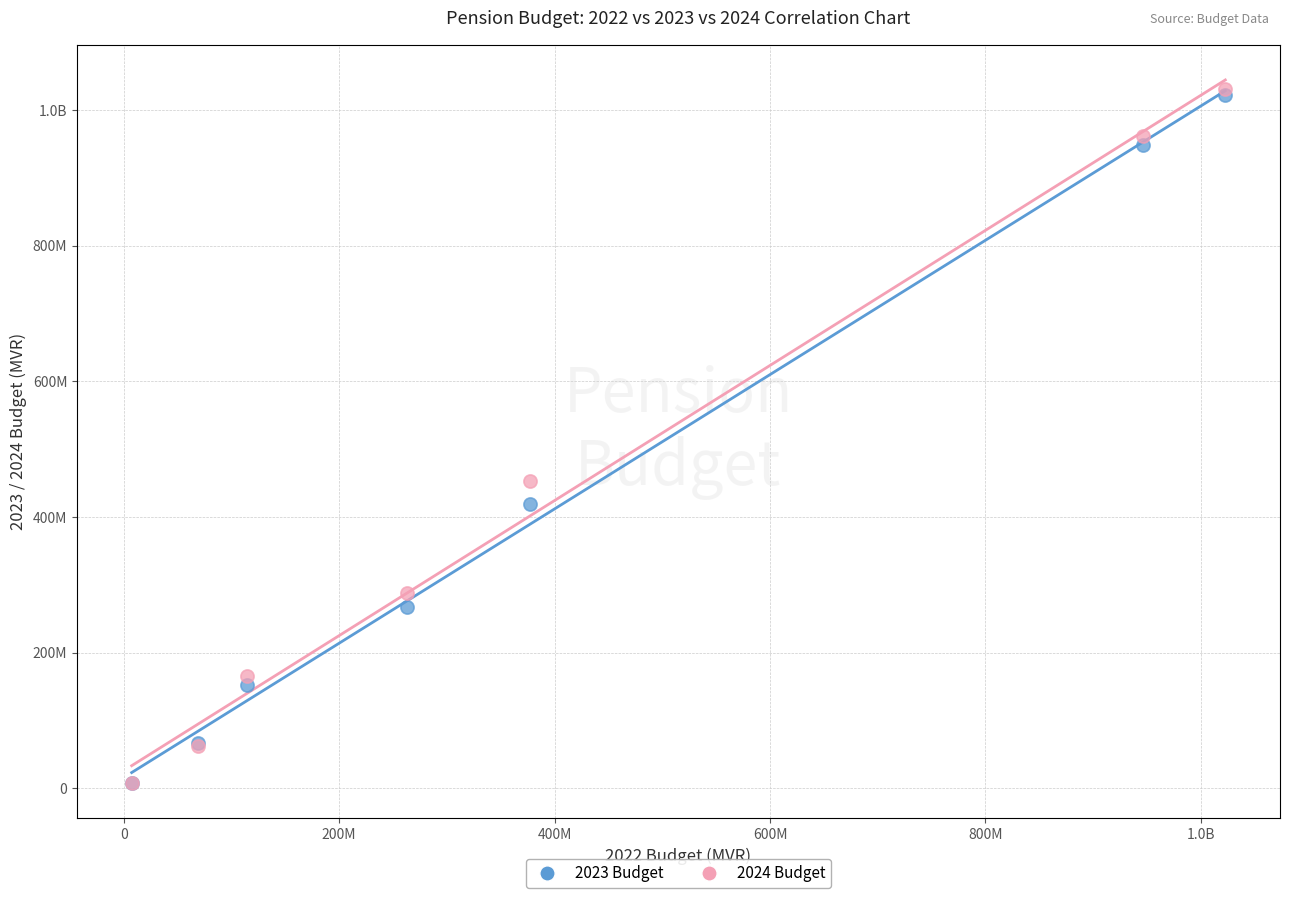

What are all the series names shown in the legend?

2023 Budget, 2024 Budget